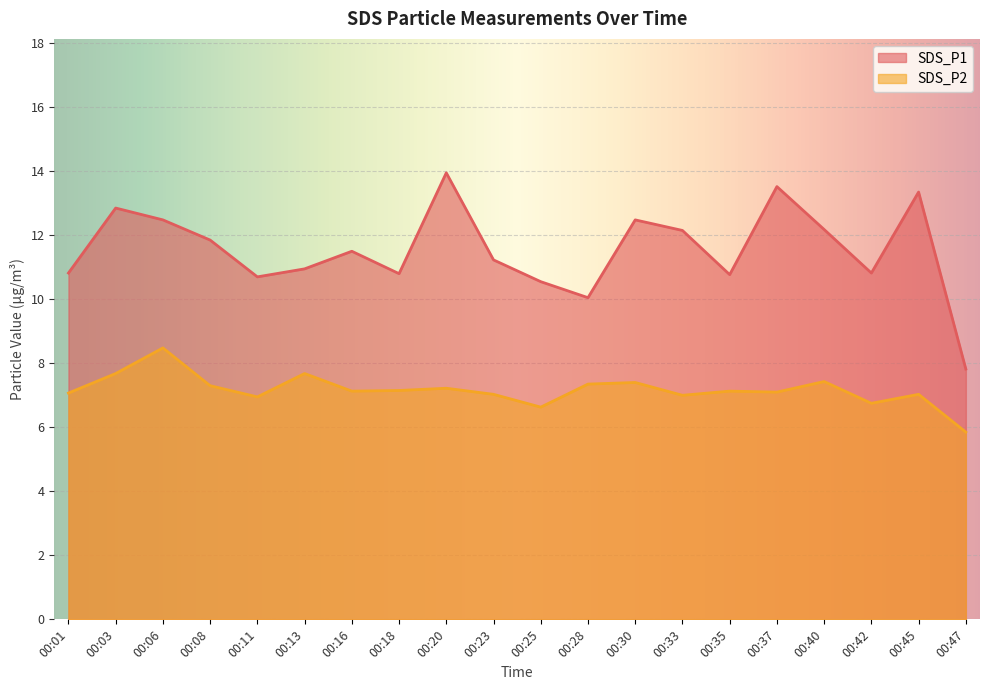

How many lines are shown in the chart?

2